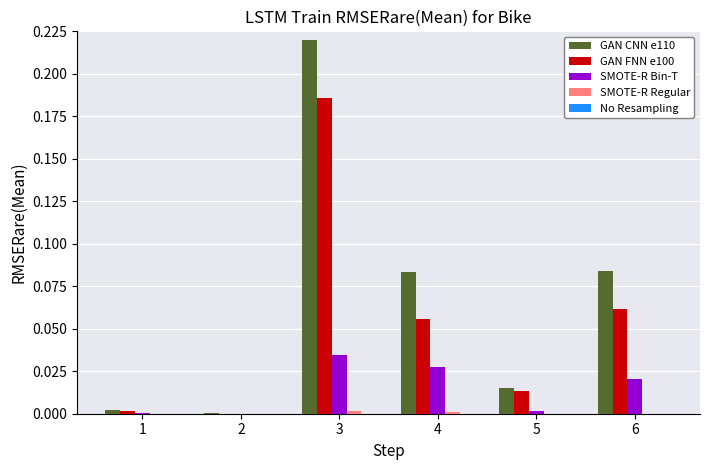

At which label does SMOTE-R Bin-T reach its peak?

3